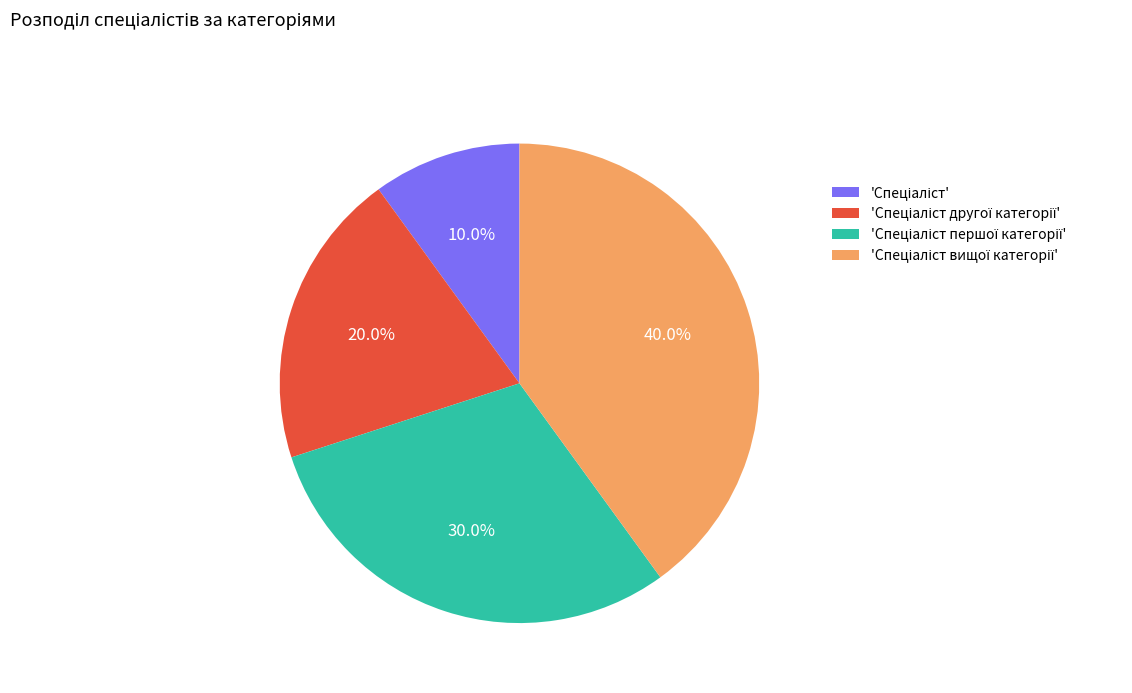

Is there any slice that represents more than half of the pie?

No